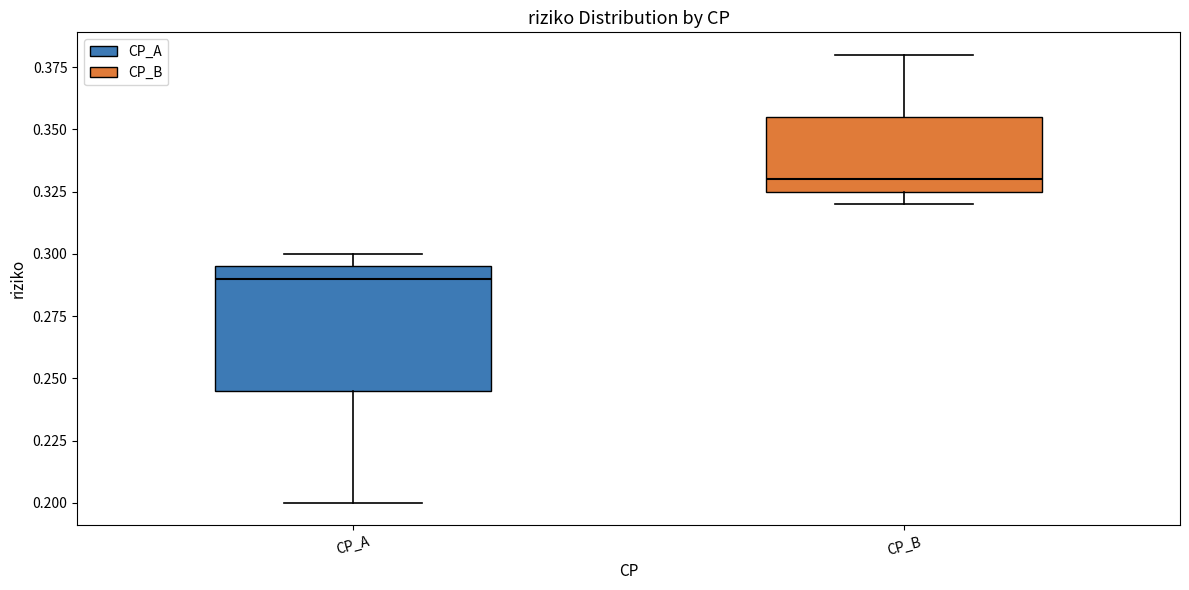

Where does the lower whisker of the box for CP_A end on the y-axis? The values are not printed on the chart, so give them approximately, as read against the axis.

0.200